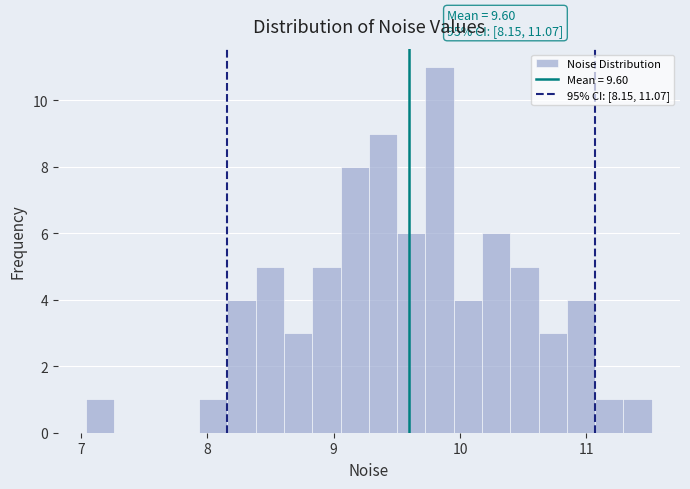

Read against the x-axis, roughly where is the centre of the tallest bar?

9.8